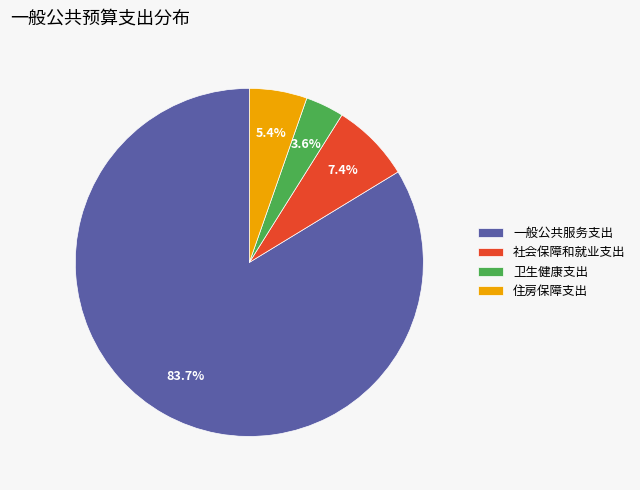

How many segments does this pie chart have?

4